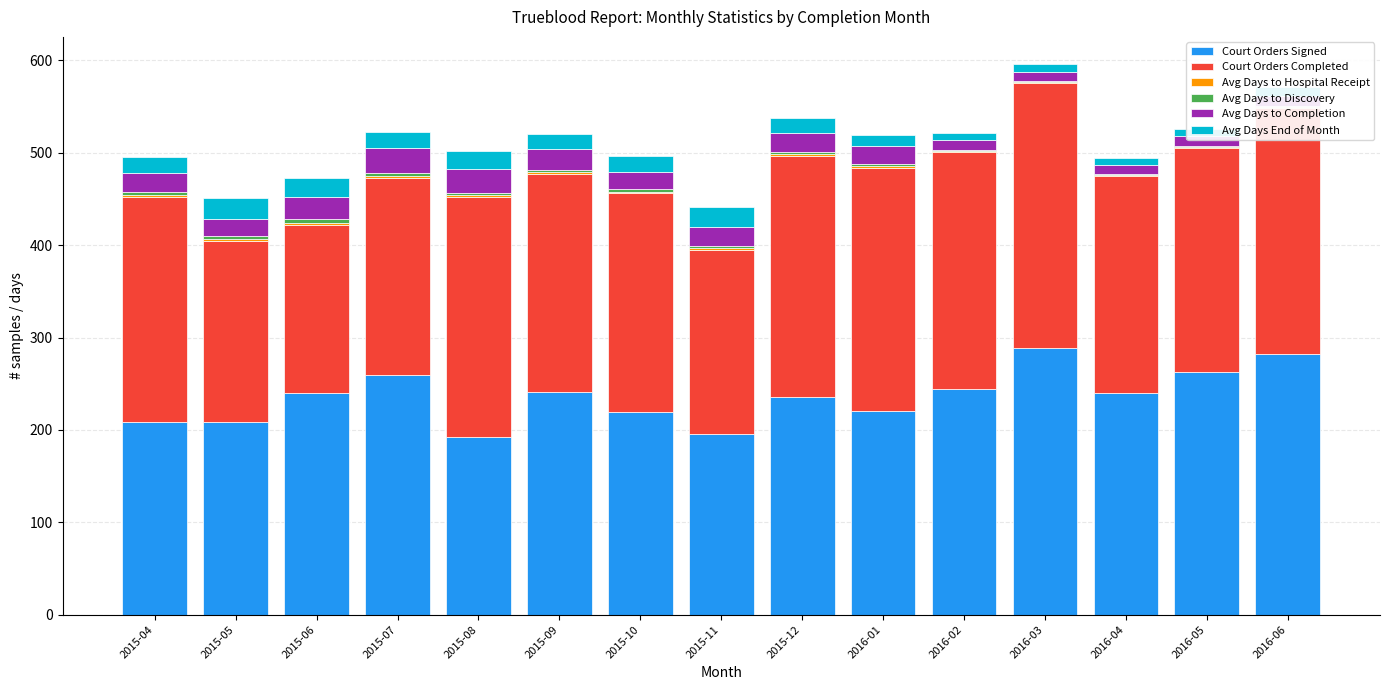

What is the sum of all Court Orders Signed values?

3540.0